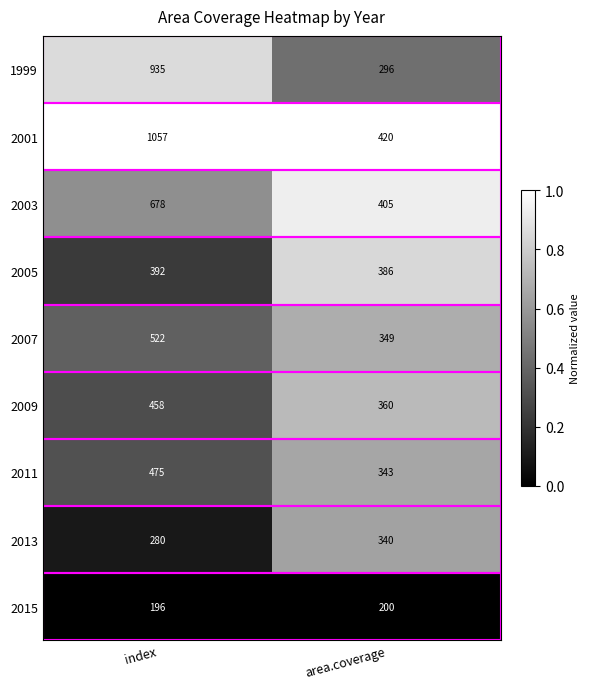

Is the value of 2015 at area.coverage greater than the value of 2001 at index?

No